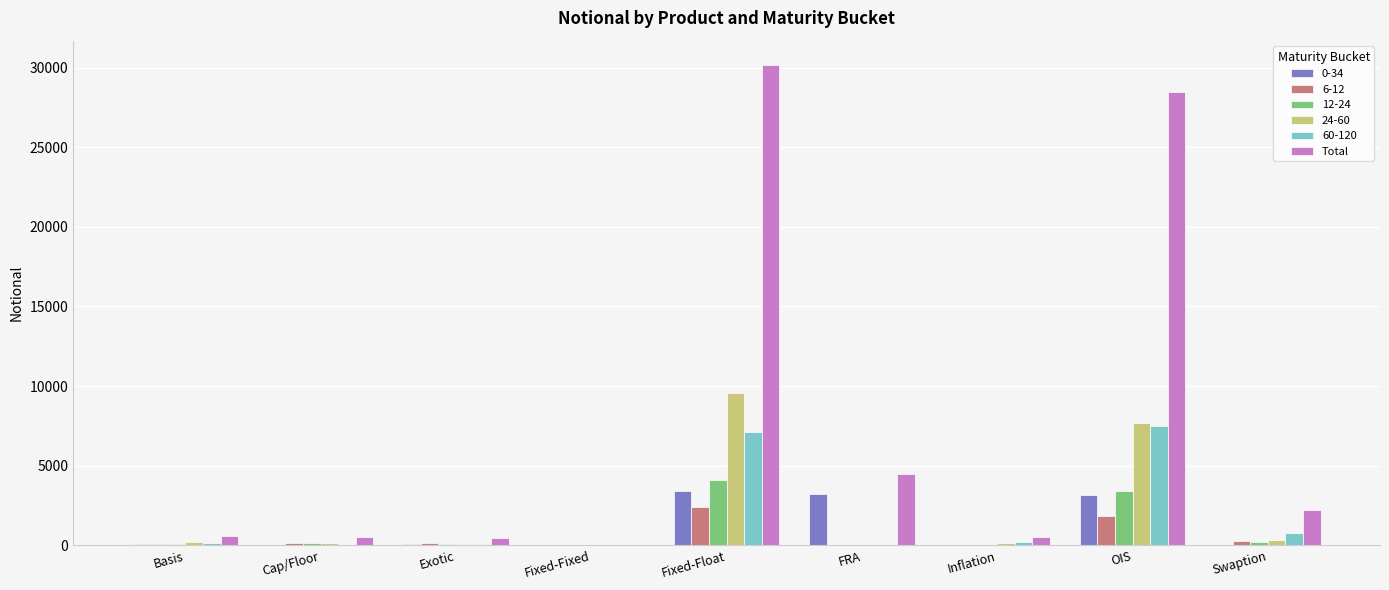

Is it true that 0-34 equals 1636 at FRA?

False